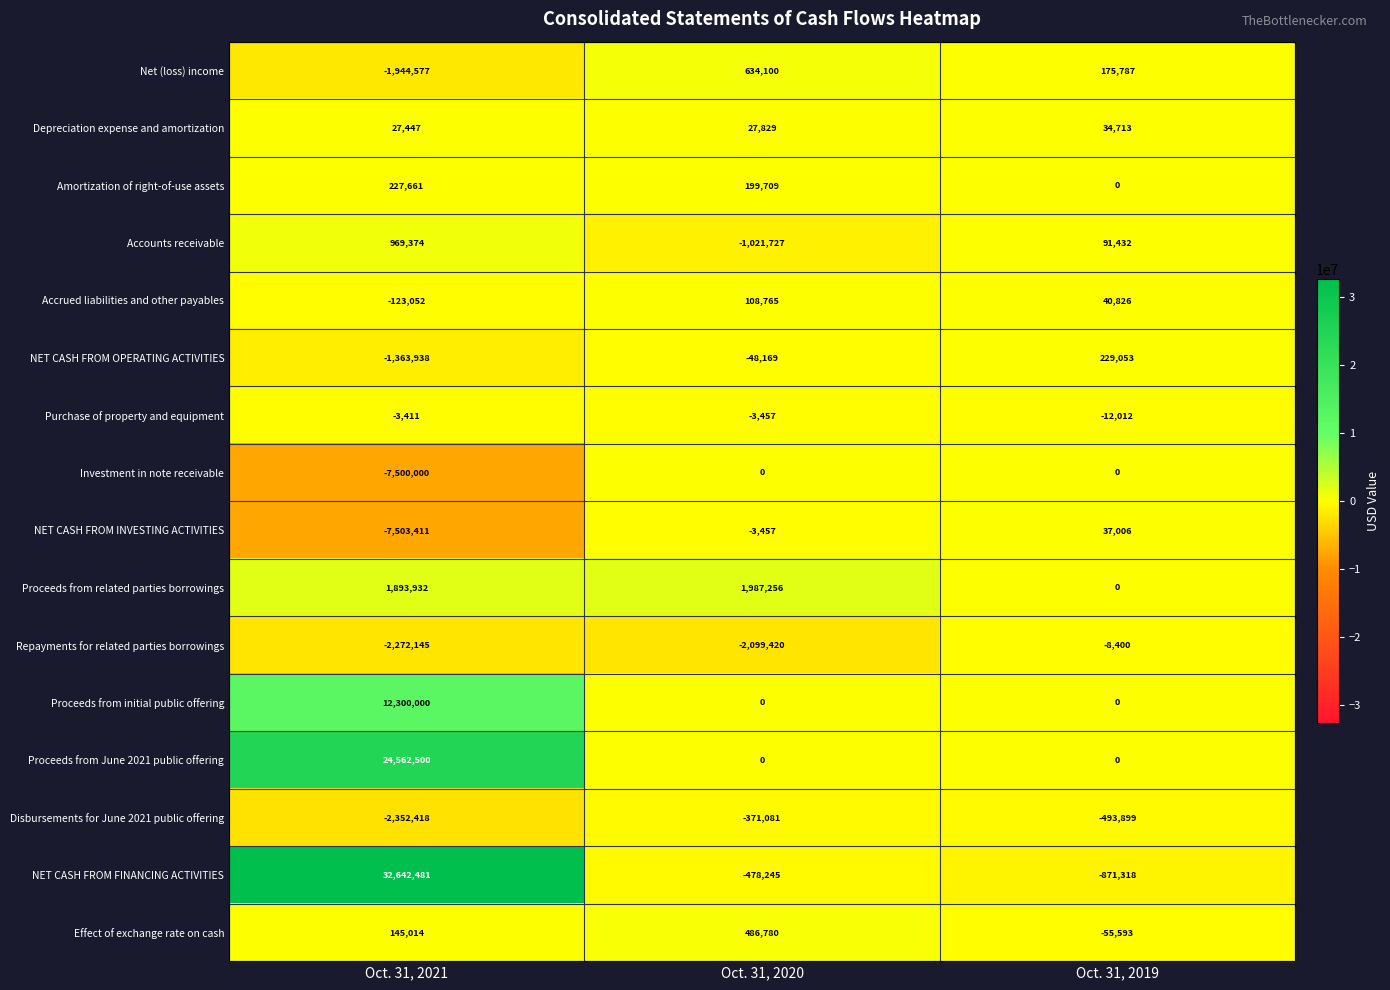

What is the difference between the highest and lowest values at Oct. 31, 2020?

4086676